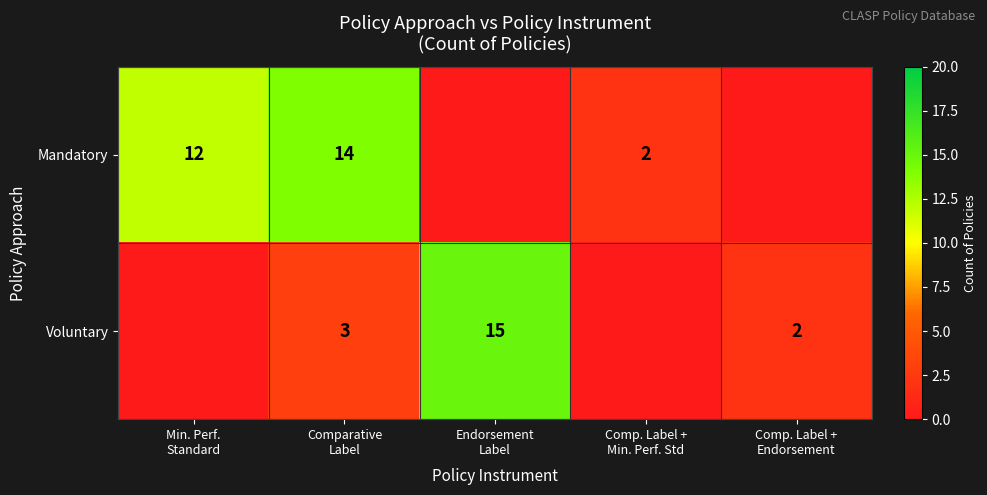

What is the difference between the Mandatory values at Endorsement Label and Comp. Label + Min. Perf. Std?

2